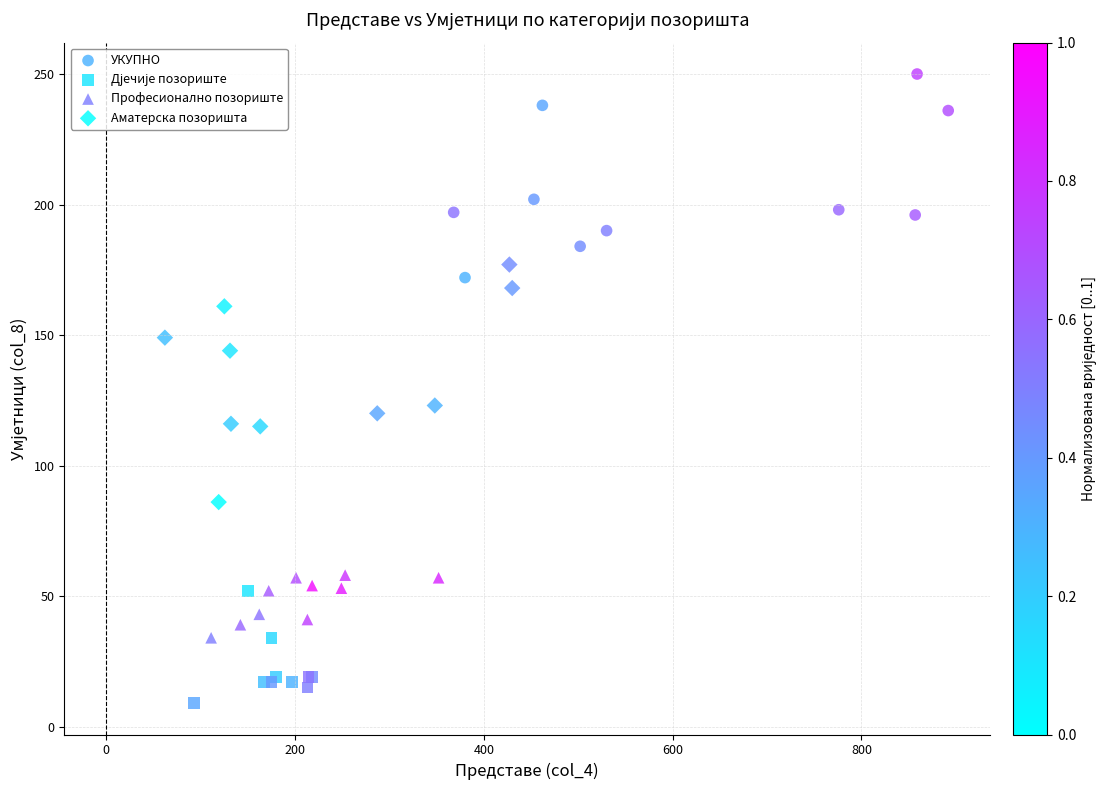

Which series reaches the maximum Y coordinate?

УКУПНО